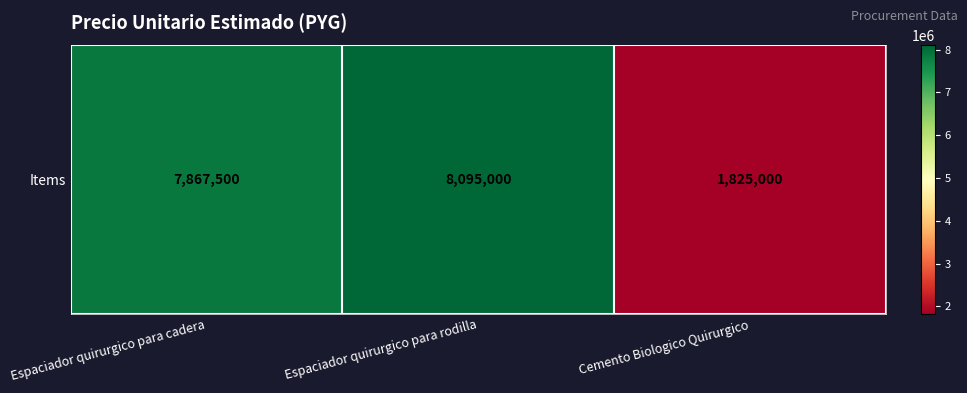

How many series are shown in this chart?

1